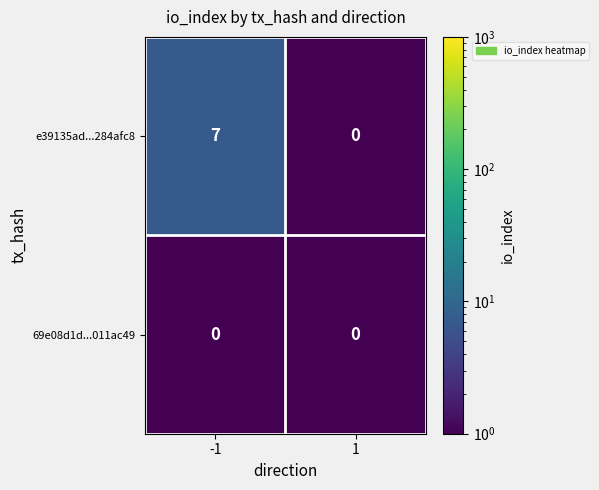

The e39135ad...284afc8 series shows 0 at 1. True or false?

True